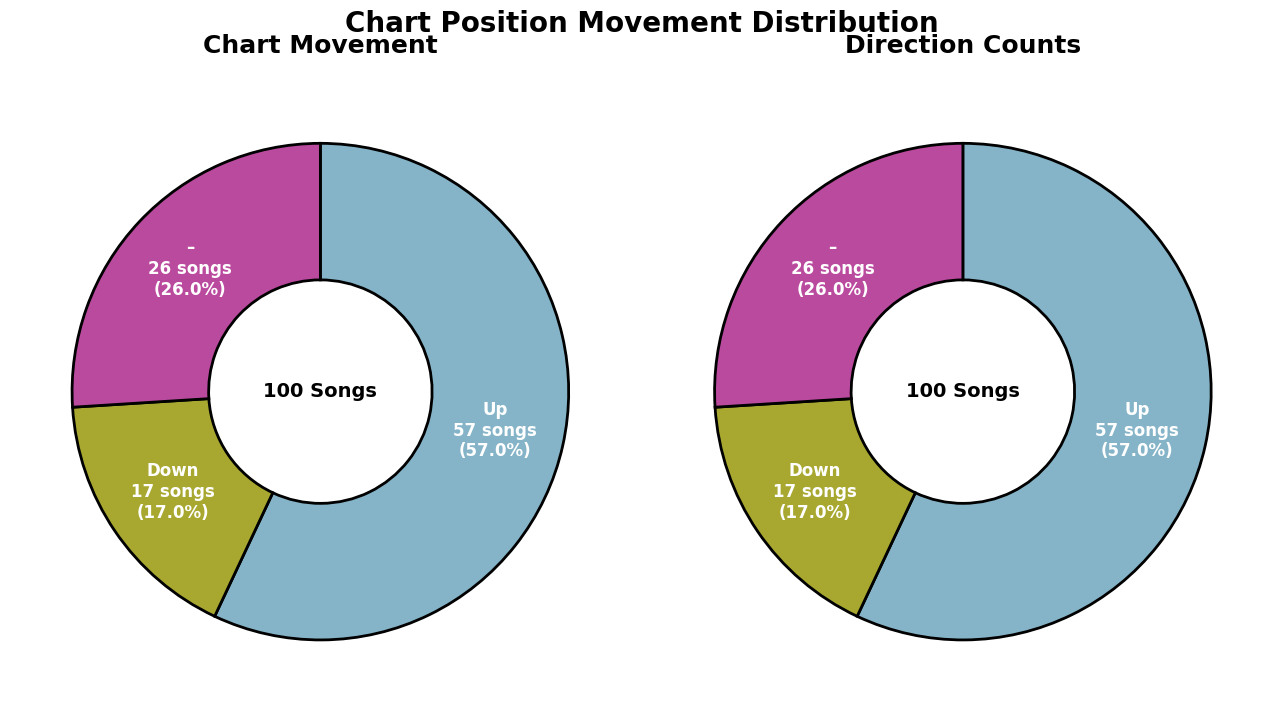

To the nearest percent, what is the difference between the down and - slice percentages?

9%